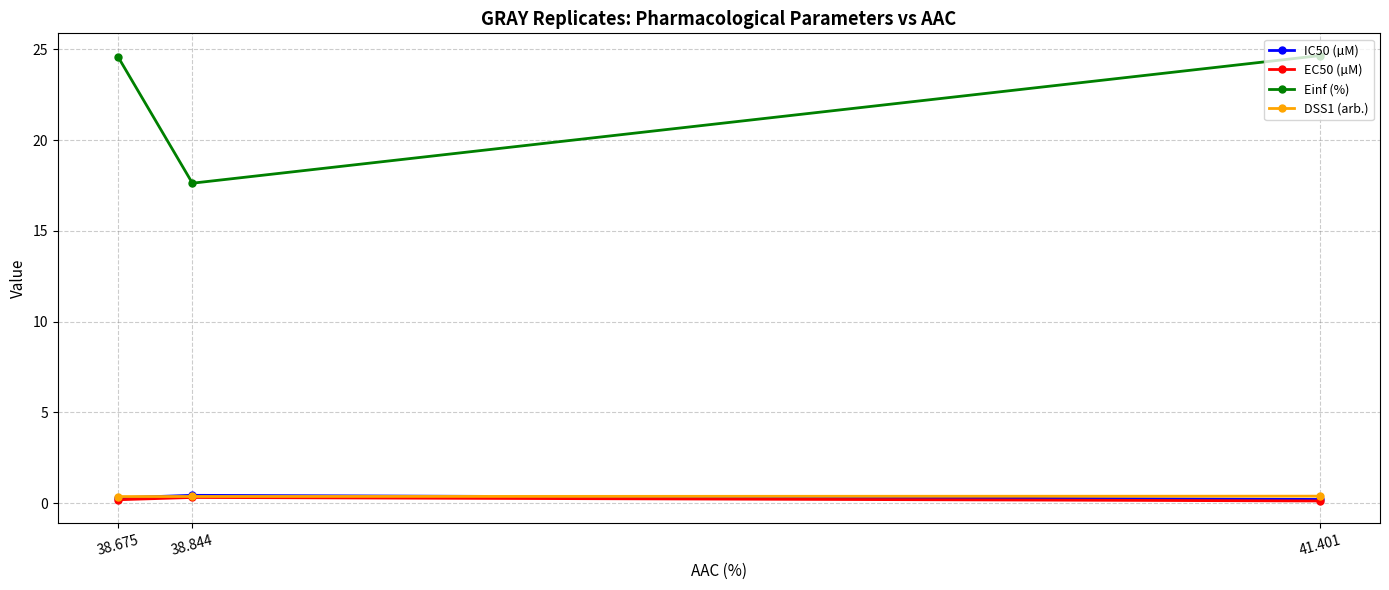

What is the average value of the Einf (%) series?

22.3